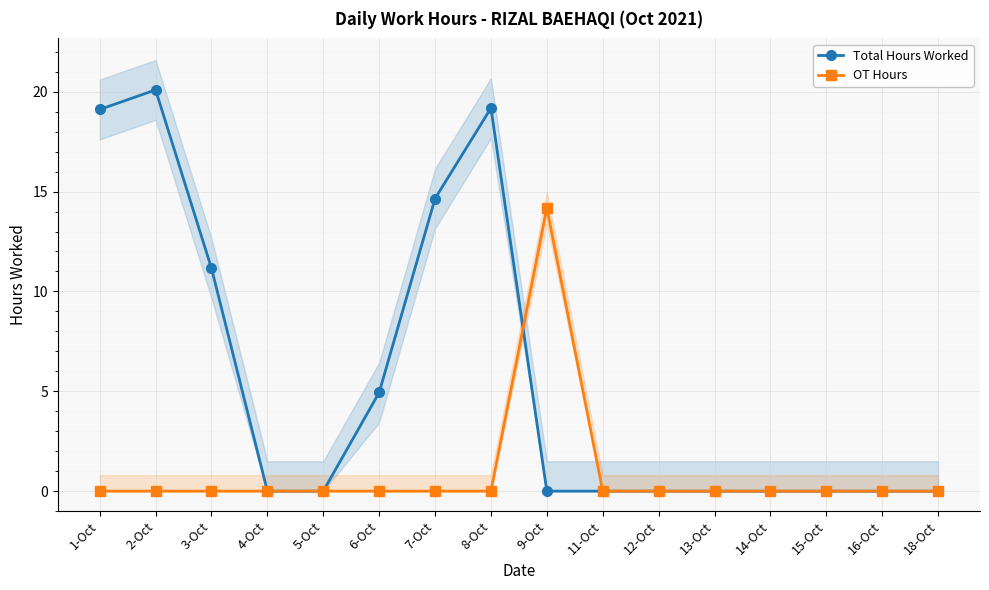

The value of Total Hours Worked at 18-Oct is 0.0. True or false?

True